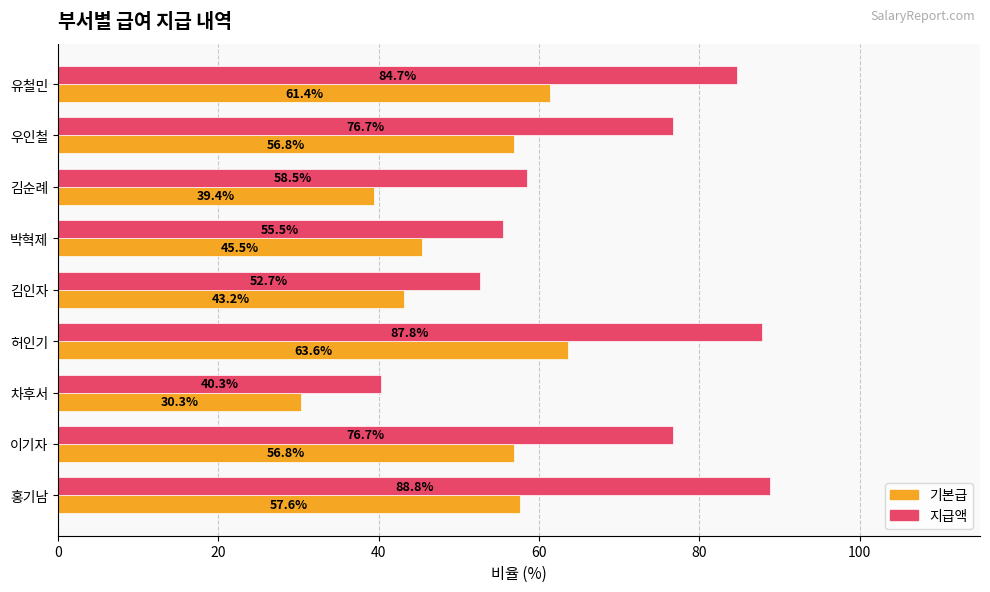

What is the minimum value for 지급액?

40.3